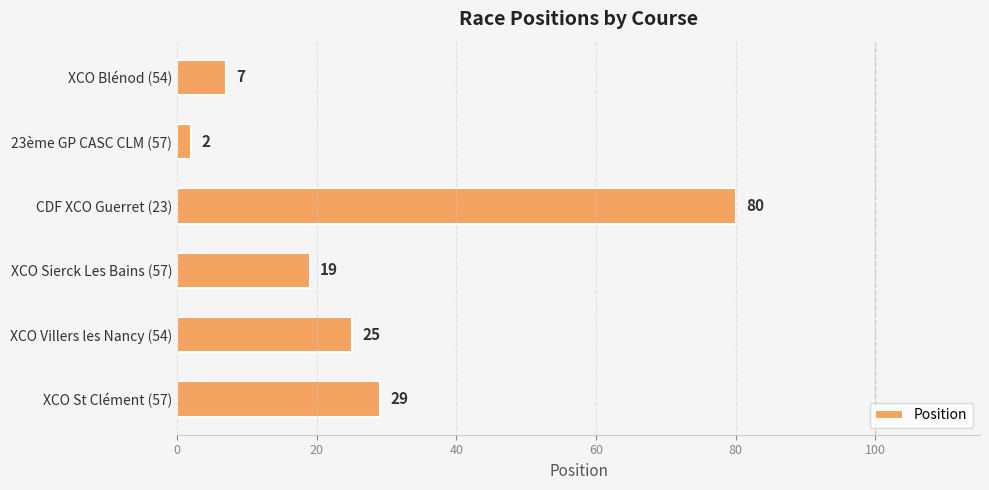

What is the change in value from 23ème GP CASC CLM (57) to XCO Sierck Les Bains (57)?

+17